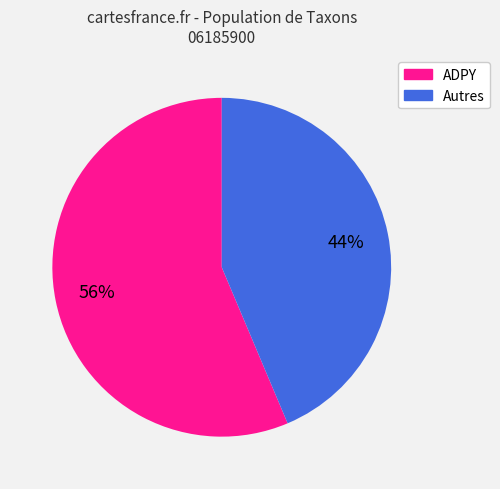

Is there any slice that represents more than half of the pie?

Yes